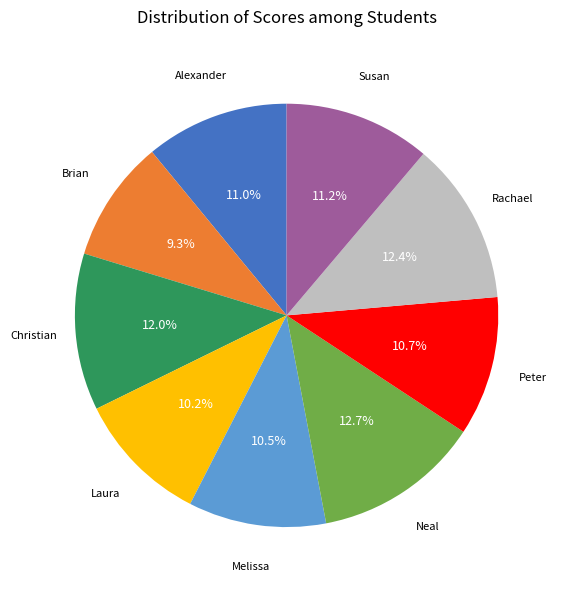

Does any single category account for the majority?

No